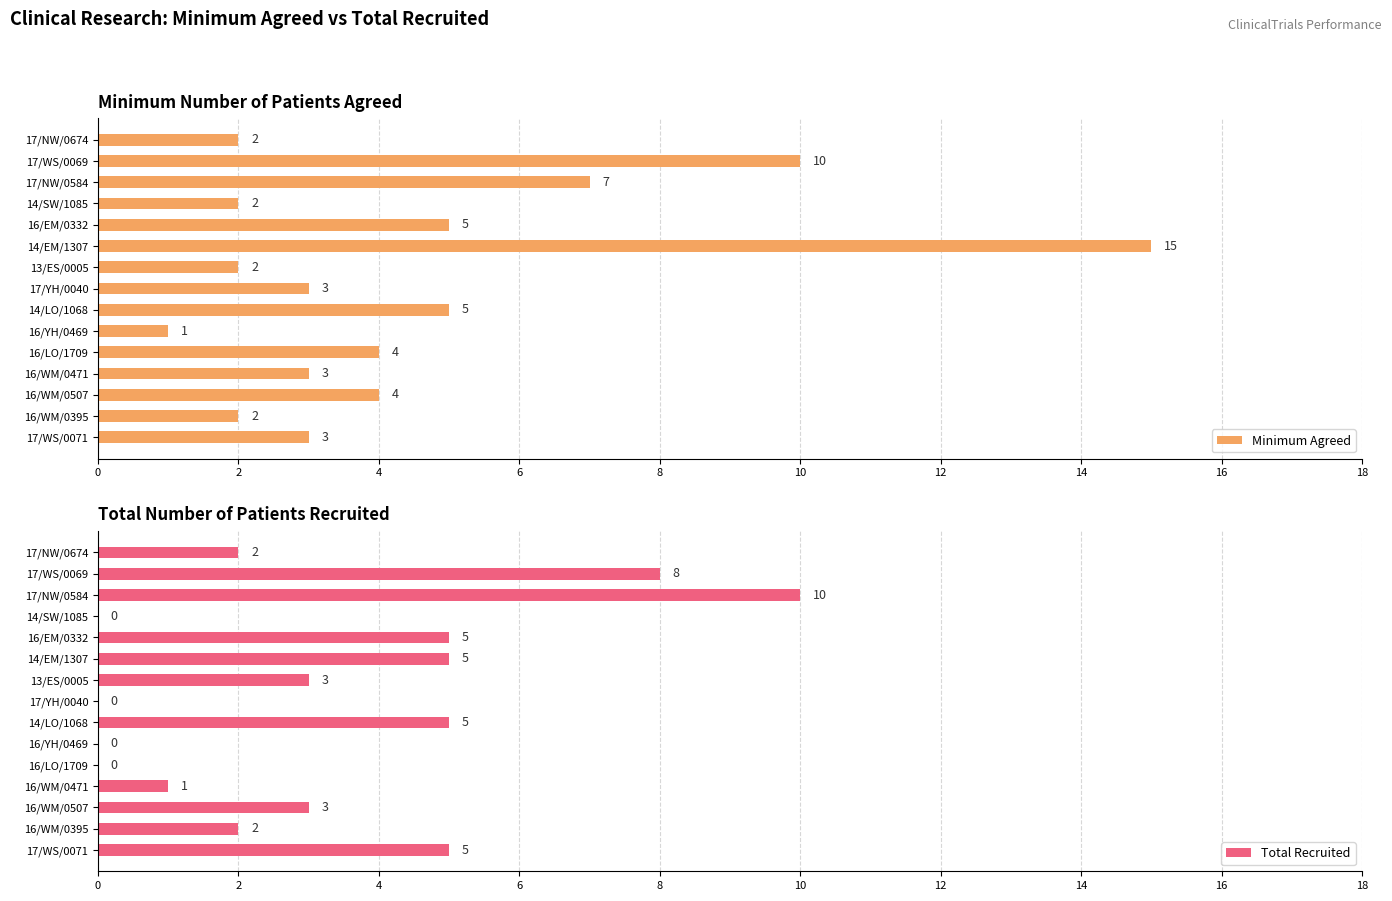

What is the sum of the Minimum Agreed values at 17/NW/0584 and 16/LO/1709?

11